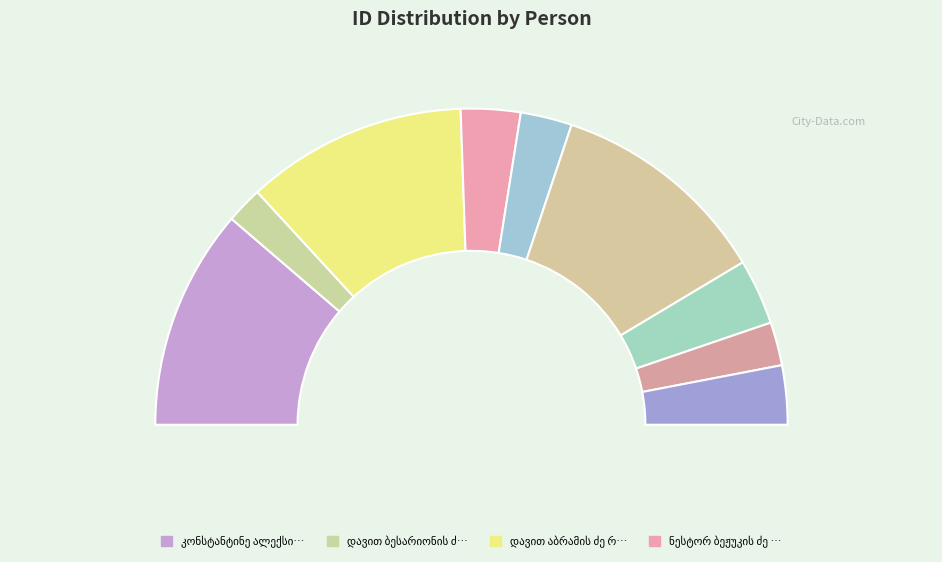

What is the change in value from ნესტორ ბეჟუკის ძე რუსეიშვილი to მოსე გაბრიელის ძე რაზმაძე?

-70